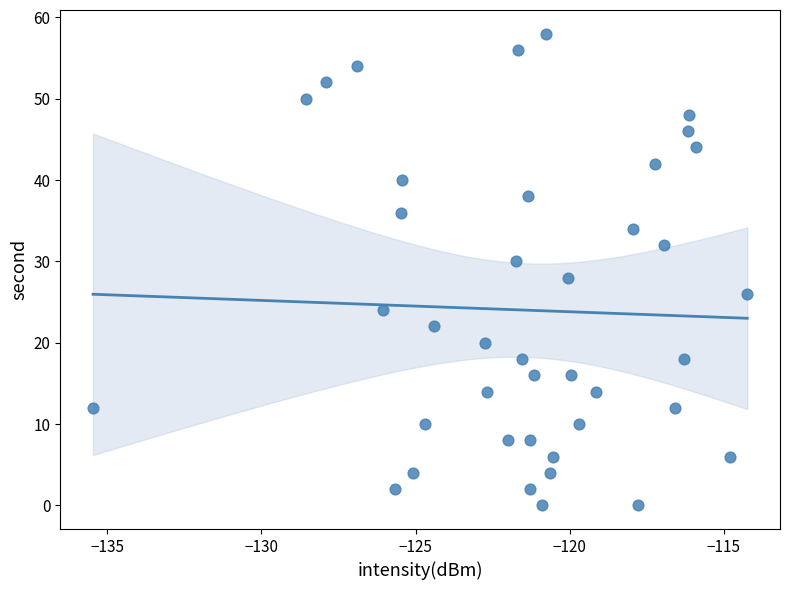

What is the range of Y values (max minus min)?

58